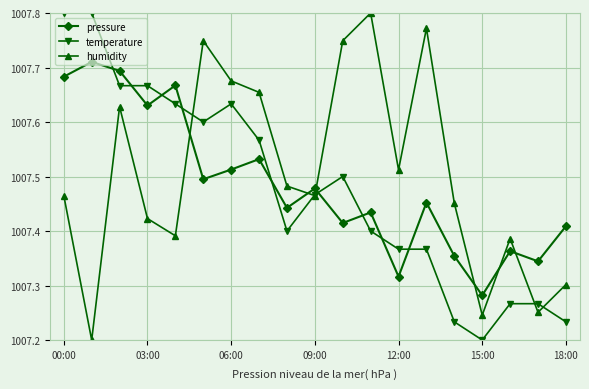

Reading right to left, extract all data points from this chart.

pressure: 100740.9	100734.4	100736.3	100728.2	100735.4	100745.2	100731.6	100743.4	100741.5	100747.8	100744.2	100753.2	100751.3	100749.5	100766.7	100763.0	100769.4	100771.0	100768.3
temperature: 100723.3	100726.7	100726.7	100720.0	100723.3	100736.7	100736.7	100740.0	100750.0	100746.7	100740.0	100756.7	100763.3	100760.0	100763.3	100766.7	100766.7	100780.0	100780.0
humidity: 100730.2	100725.1	100738.6	100724.6	100745.1	100777.2	100751.2	100780.0	100774.9	100746.5	100748.2	100765.4	100767.5	100774.9	100739.1	100742.3	100762.8	100720.0	100746.5